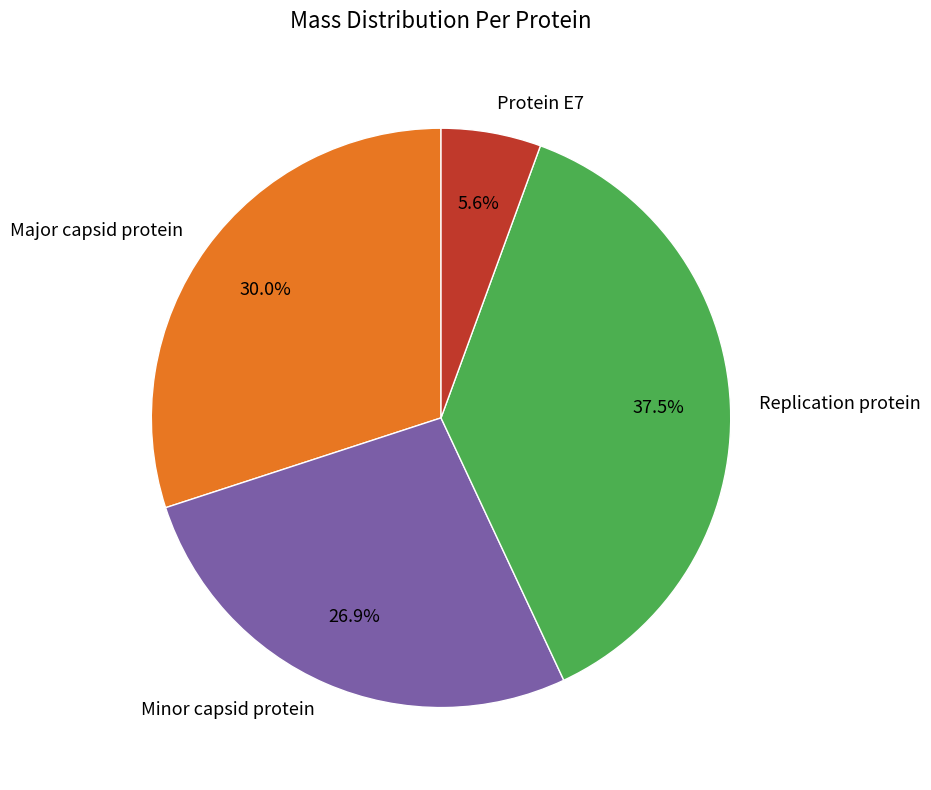

To the nearest percent, what is the difference between the Replication protein and Protein E7 slice percentages?

32%